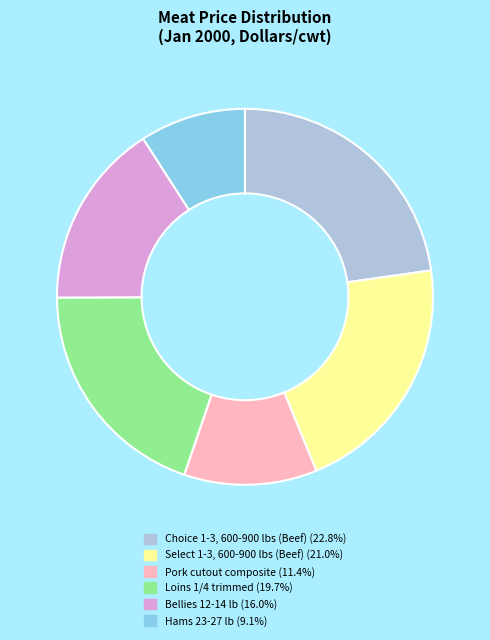

Is there a majority slice in this chart?

No